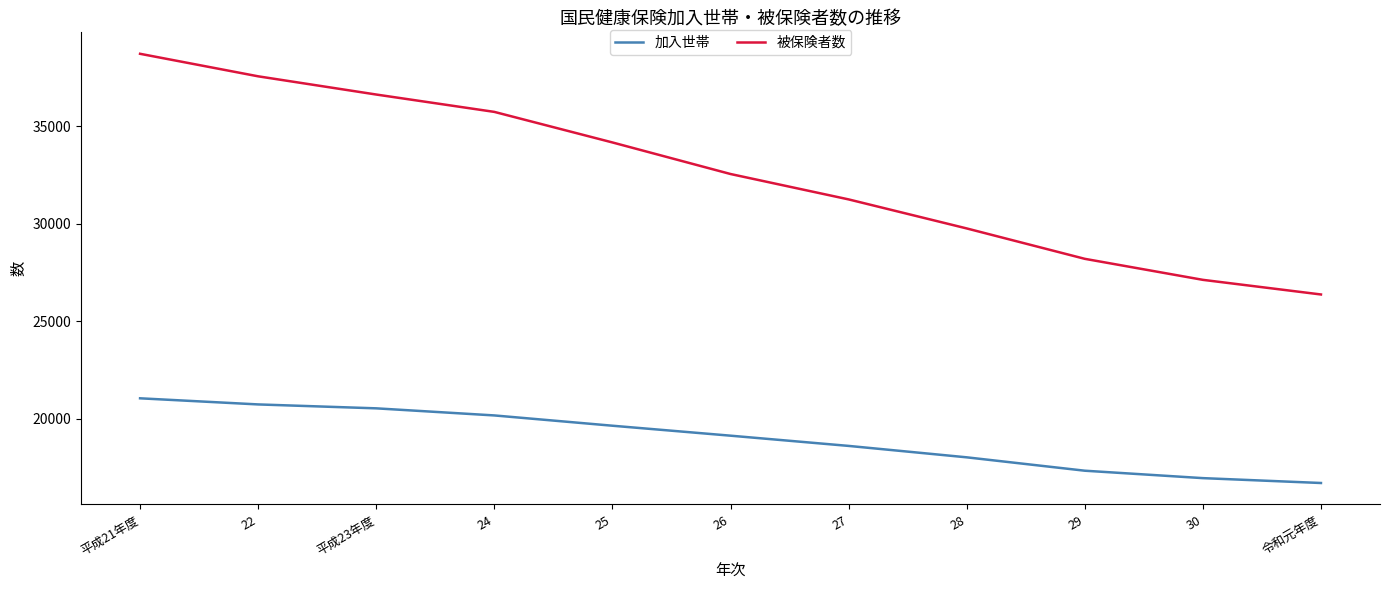

At which category is the sum across all series the highest?

平成21年度